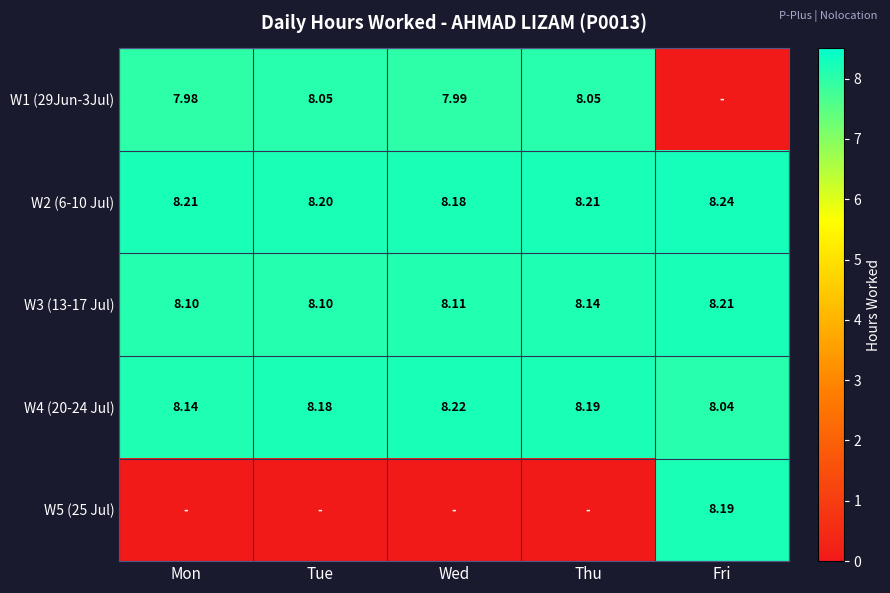

Is the value of W2 (6-10 Jul) at Tue greater than the value of W1 (29Jun-3Jul) at Tue?

Yes